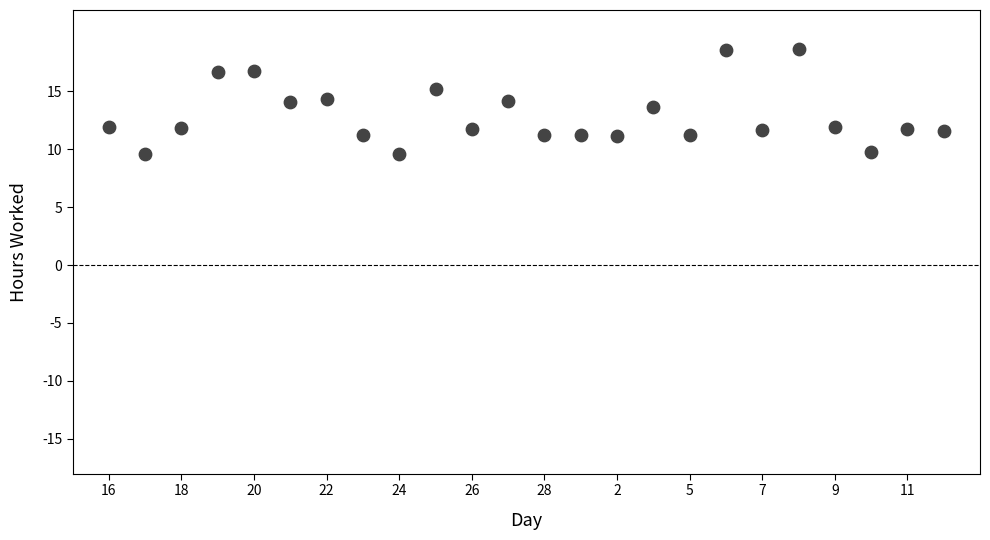

What is the range of Y values (max minus min)?

9.1